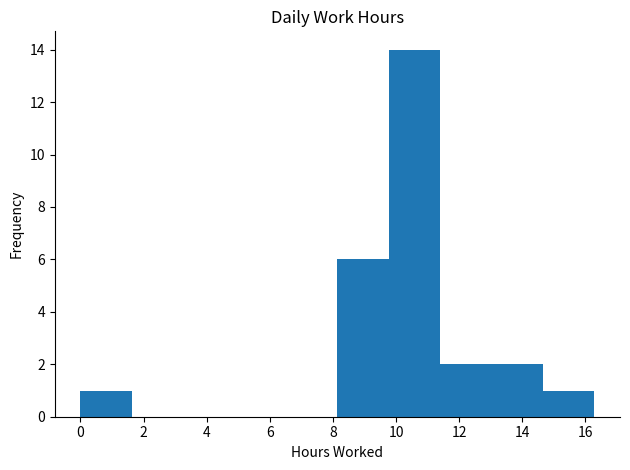

Reading left to right, list every bar in this chart as the range it spans on the x-axis followed by its height. Neither the bar edges nor the heights are printed on the chart, so give them approximately, as read against the axes.

0.0 to 1.6: 1
1.6 to 3.2: 0
3.2 to 4.8: 0
4.8 to 6.6: 0
6.6 to 8.2: 0
8.2 to 9.8: 6
9.8 to 11.4: 14
11.4 to 13.0: 2
13.0 to 14.6: 2
14.6 to 16.2: 1